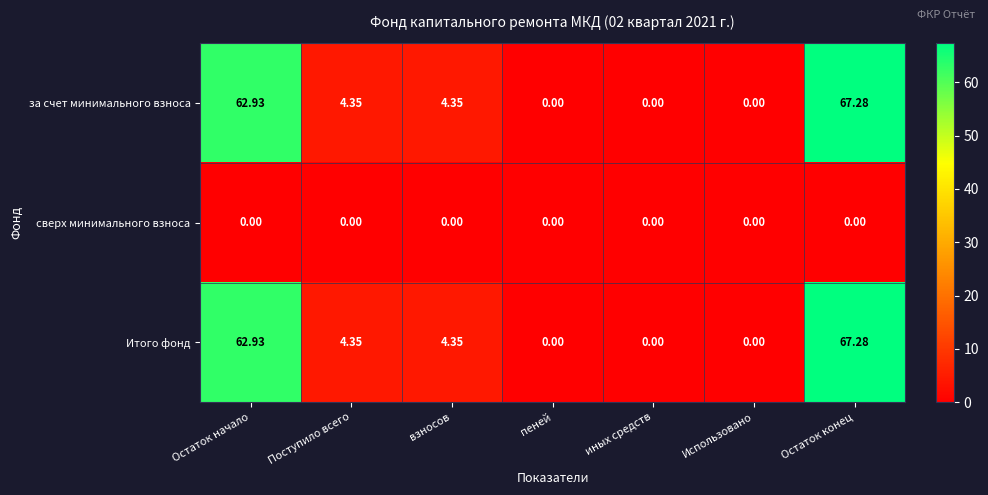

At which label does за счет минимального взноса first exceed 4?

Остаток начало